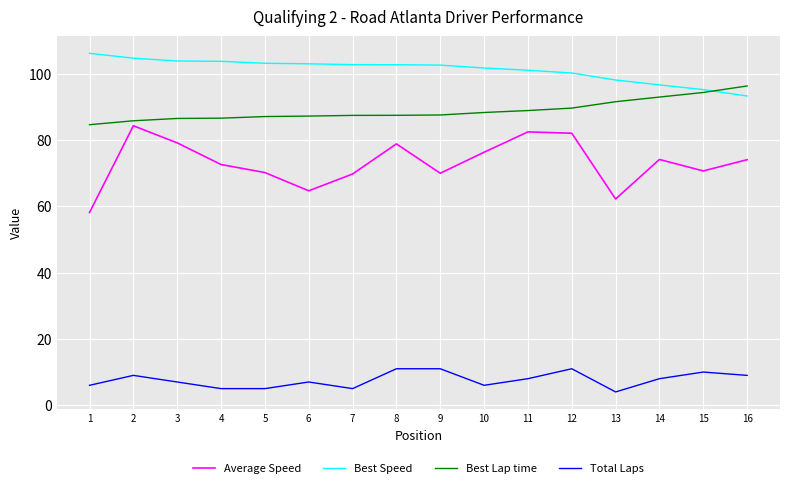

What is the total value across all series at 12?

283.2